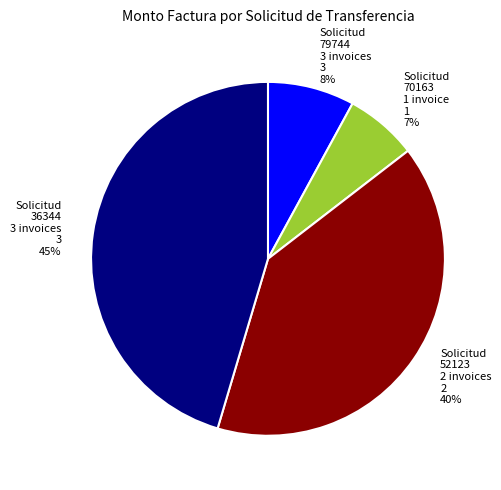

Which has a higher value, Solicitud 52123 2 invoices 2 40% or Solicitud 79744 3 invoices 3 8%?

Solicitud 52123 2 invoices 2 40%